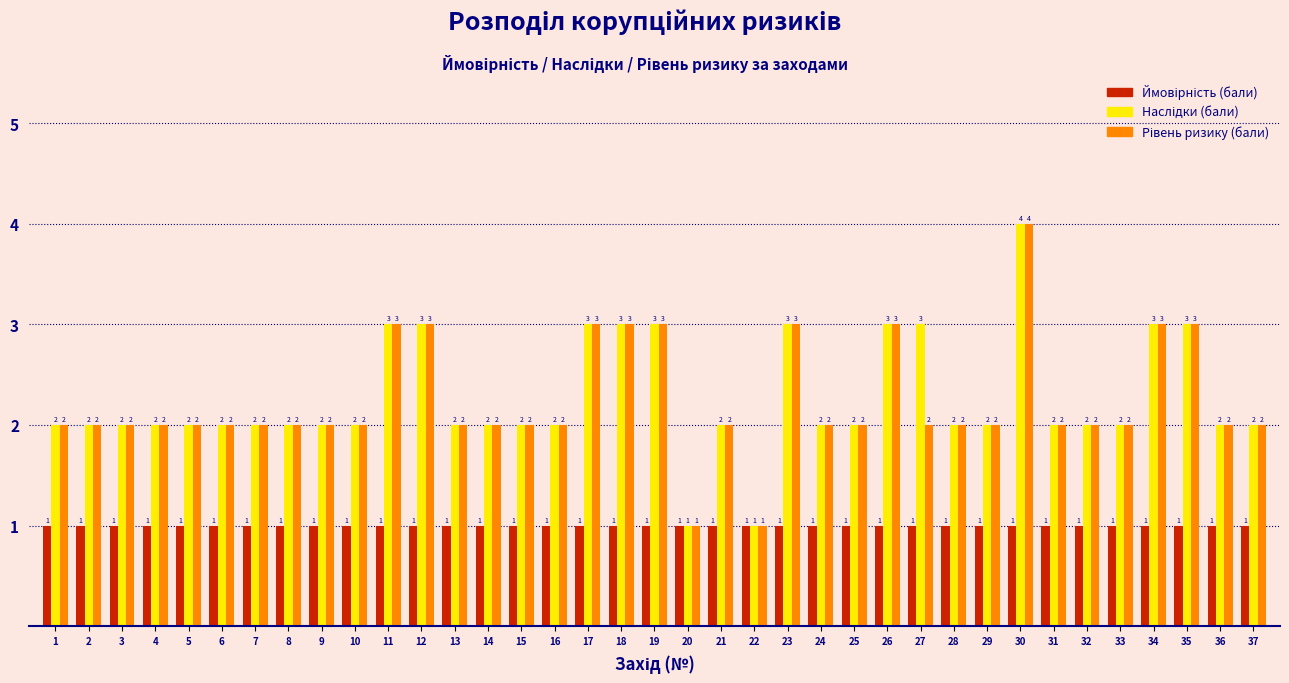

At which category is the sum across all series the highest?

30